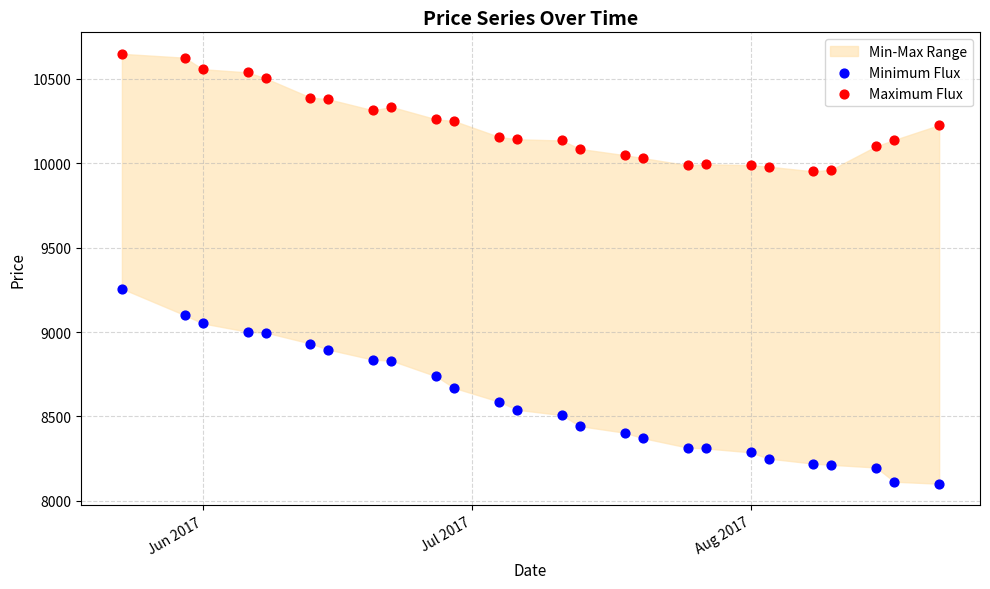

Which series contains the highest Y value?

Maximum Flux